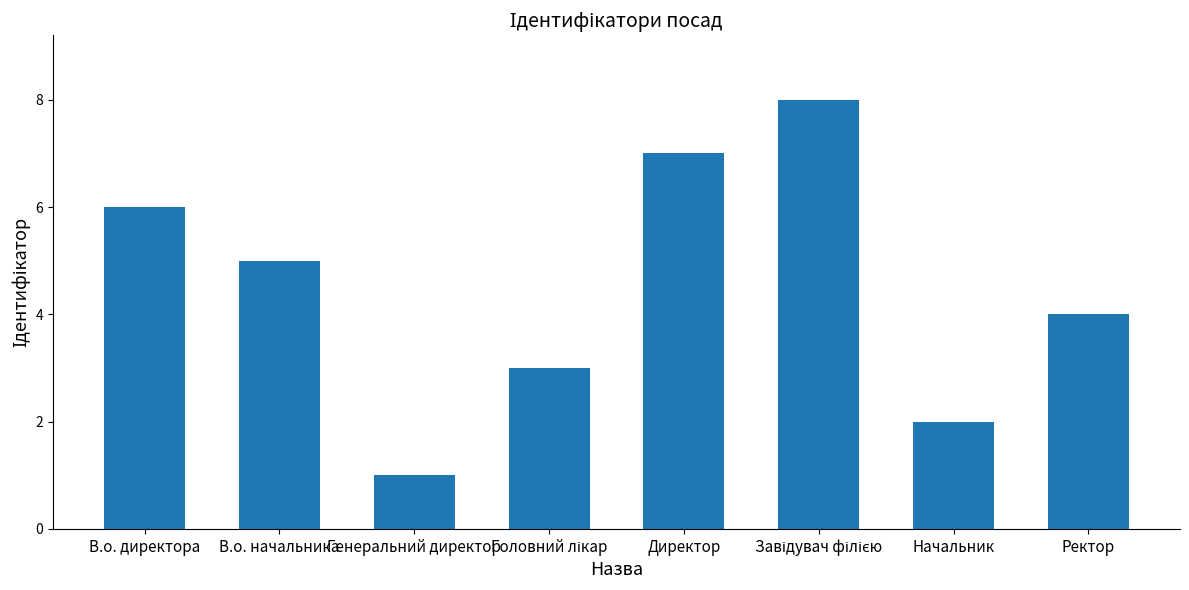

How many series are shown in this chart?

1